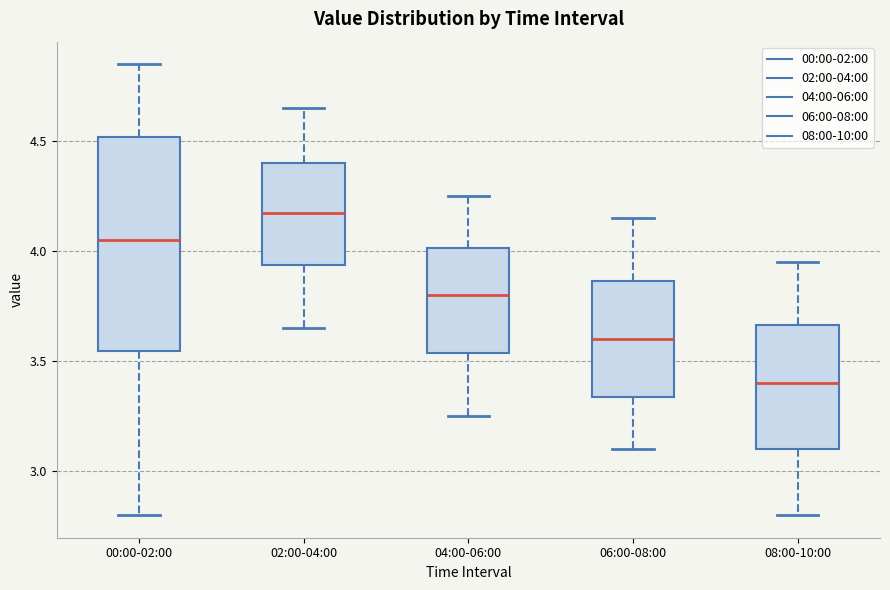

Where does the lower whisker of the box for 00:00-02:00 end on the y-axis? The values are not printed on the chart, so give them approximately, as read against the axis.

2.80